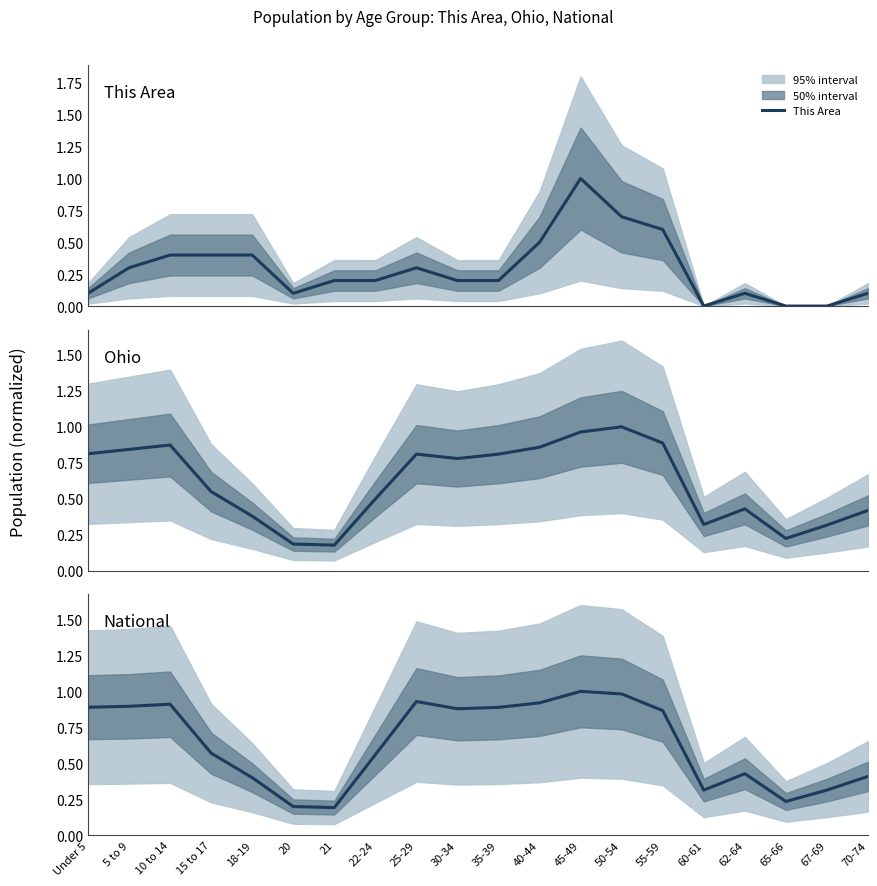

At which label is This Area closest to 0?

60-61